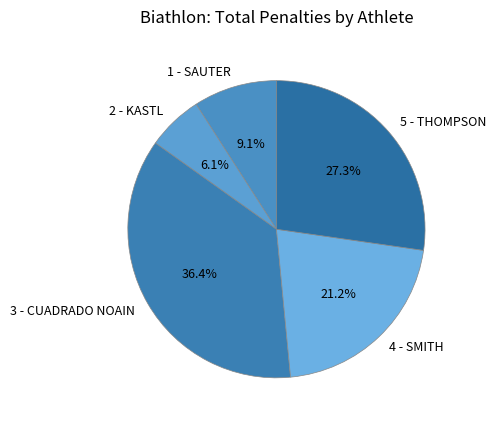

How many segments does this pie chart have?

5